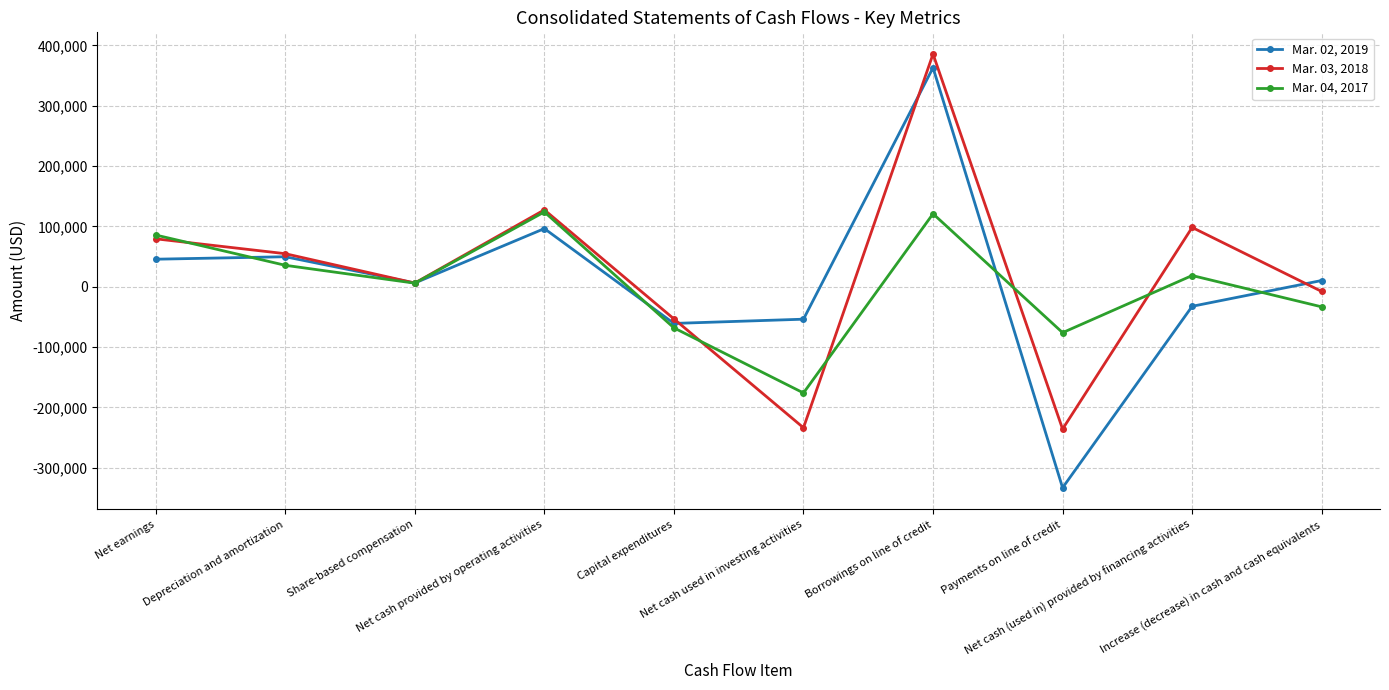

What is the difference between the second highest and minimum values in the Mar. 04, 2017 series?

296924